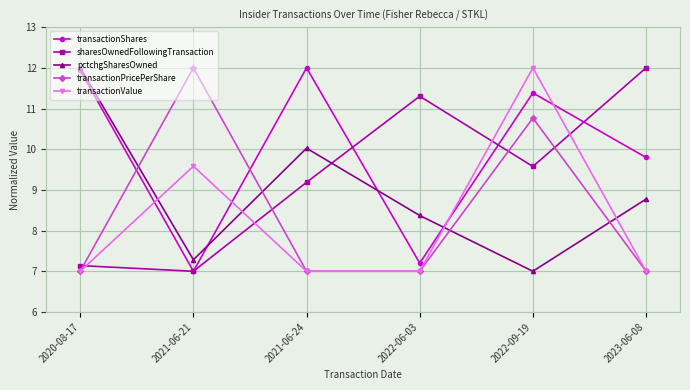

After their last crossing, which series has the higher values: pctchgSharesOwned or transactionPricePerShare?

pctchgSharesOwned